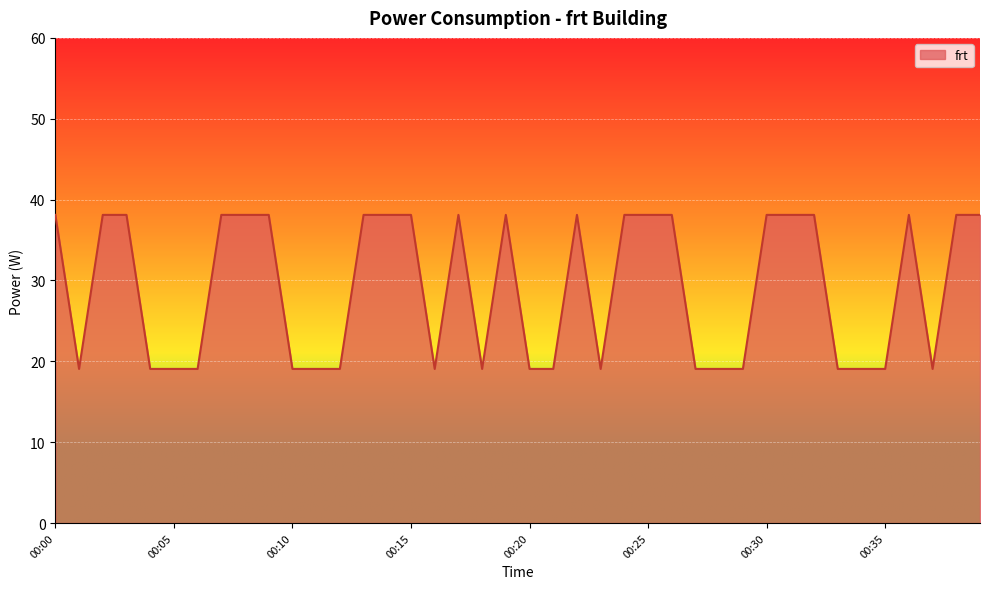

What is the average value?

29.1